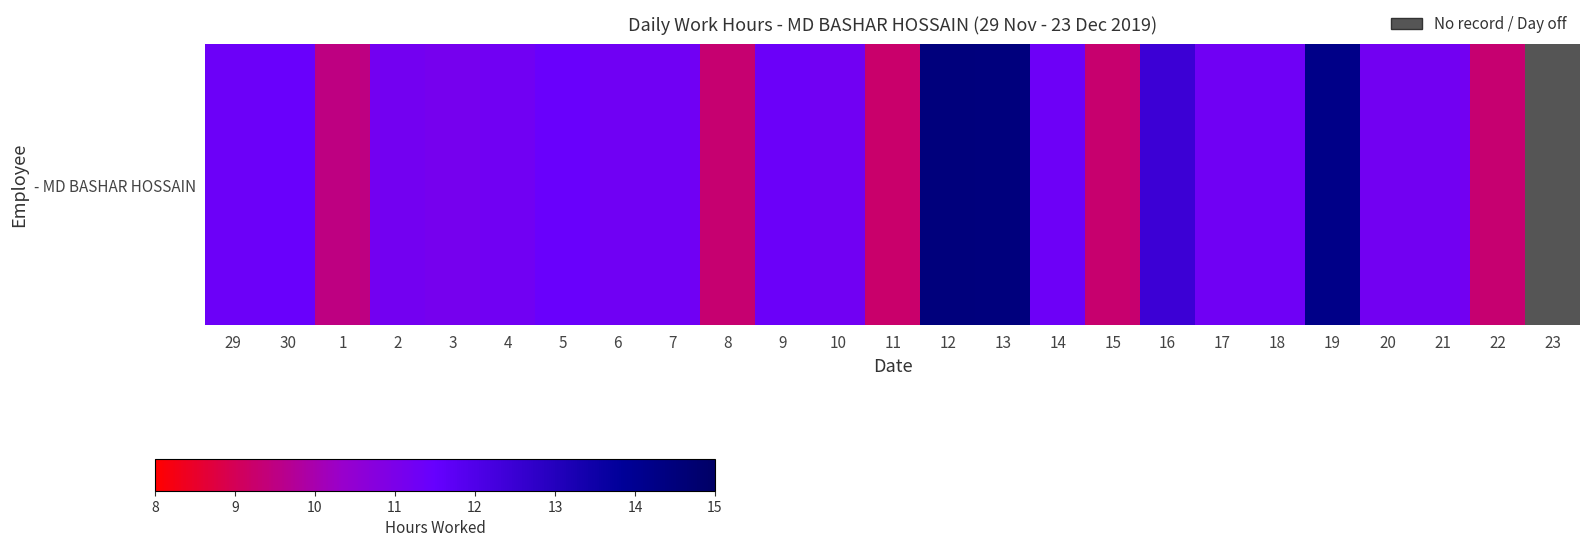

What is the difference between the maximum and minimum values?

14.5